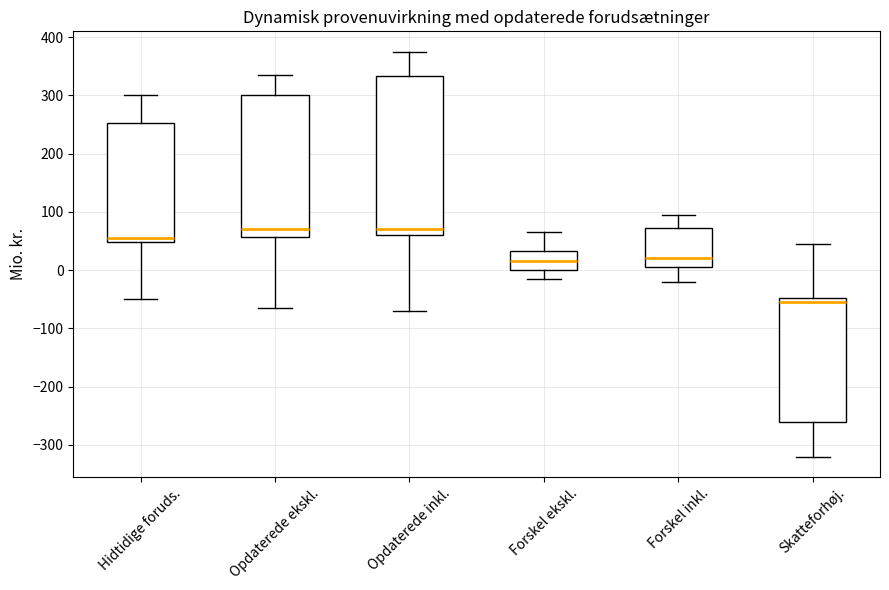

Reading left to right, transcribe this box plot: for each box, give where its median line is, the range the box spans, and where its two whiskers end, as read against the y-axis. The values are not printed on the chart, so give them approximately, as read against the axis.

Hidtidige foruds.: median 60, box 50 to 250, whiskers -50 to 300
Opdaterede ekskl.: median 70, box 60 to 300, whiskers -60 to 340
Opdaterede inkl.: median 70, box 60 to 330, whiskers -70 to 380
Forskel ekskl.: median 20, box 0 to 30, whiskers -10 to 70
Forskel inkl.: median 20, box 10 to 70, whiskers -20 to 100
Skatteforhøj.: median -50 (just below the box's upper edge), box -260 to -50, whiskers -320 to 50